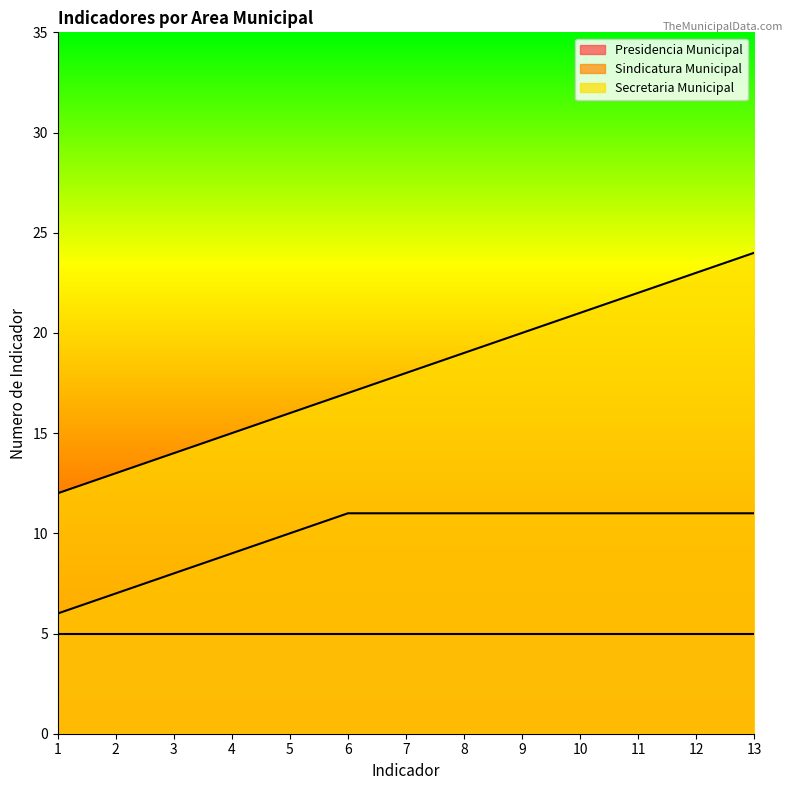

What is the difference between the Secretaria Municipal values at 1 and 12?

11